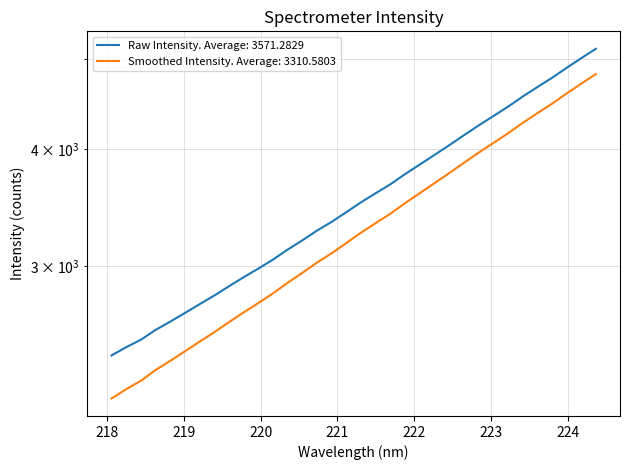

True or false: x and y cross at least once.

False